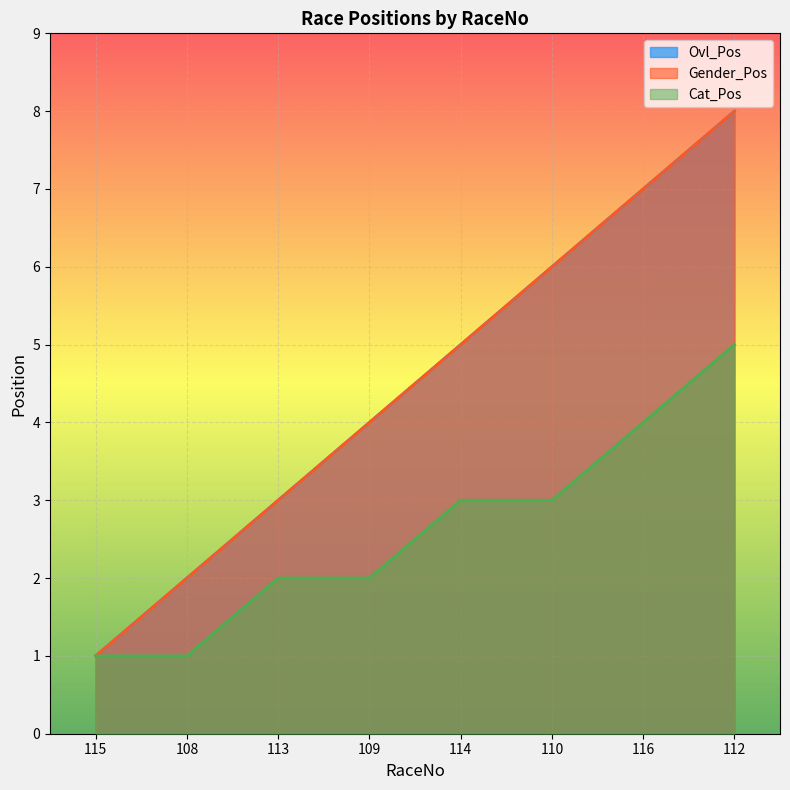

What is the sum of the Ovl_Pos values at 113 and 116?

10